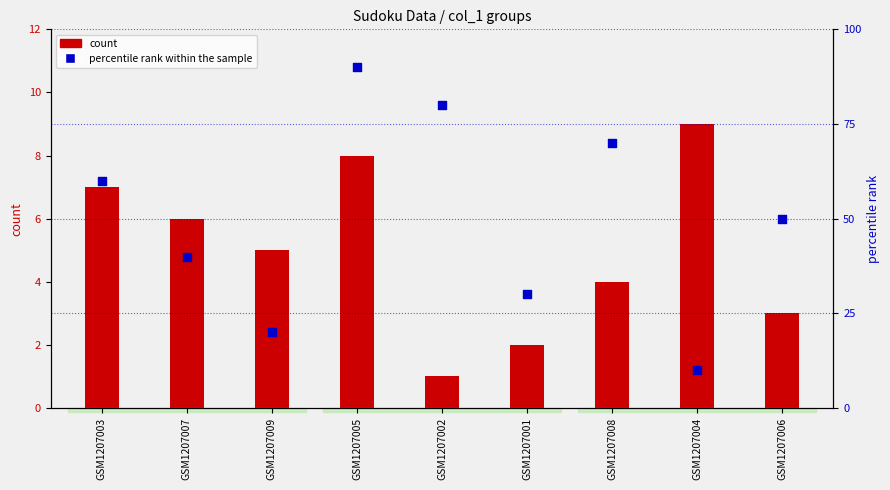

Which series reaches the maximum Y coordinate?

percentile rank within the sample